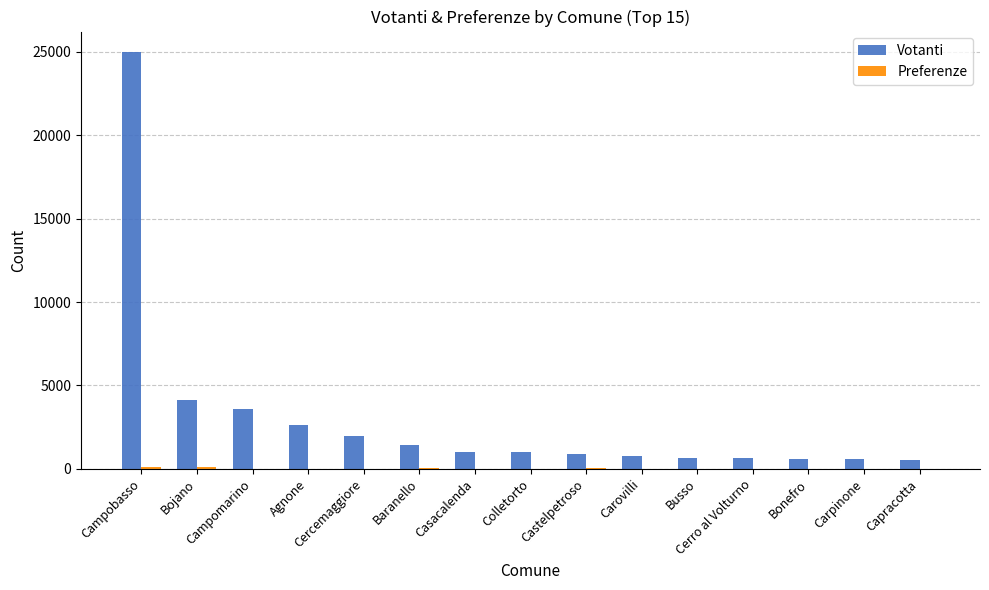

Which series has the largest total across all categories?

Votanti